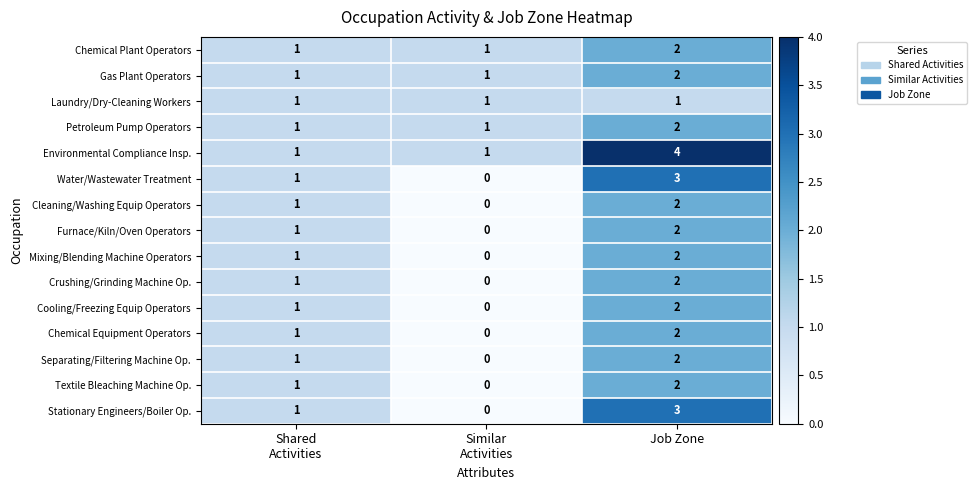

What is the maximum value shown in the chart?

4